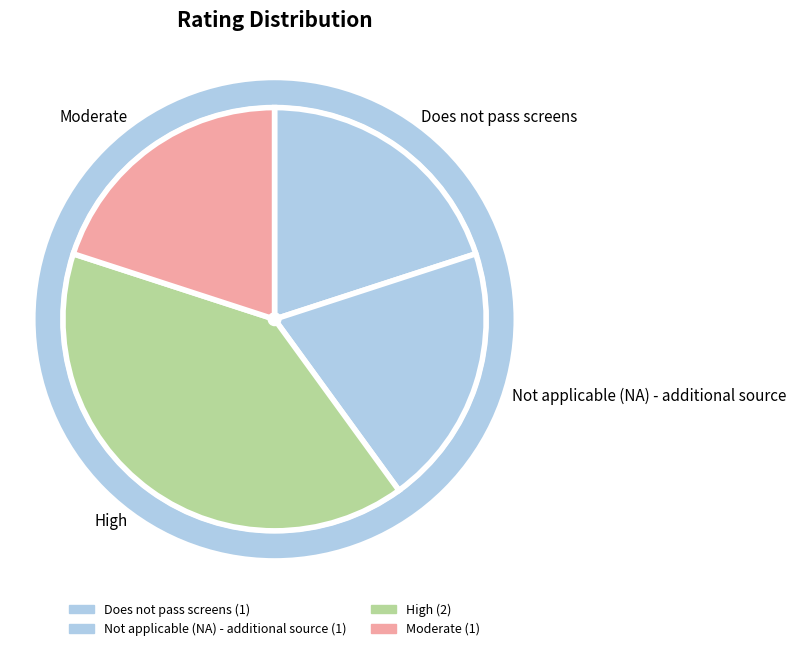

The Does not pass screens slice represents 5% of the pie. True or false?

False